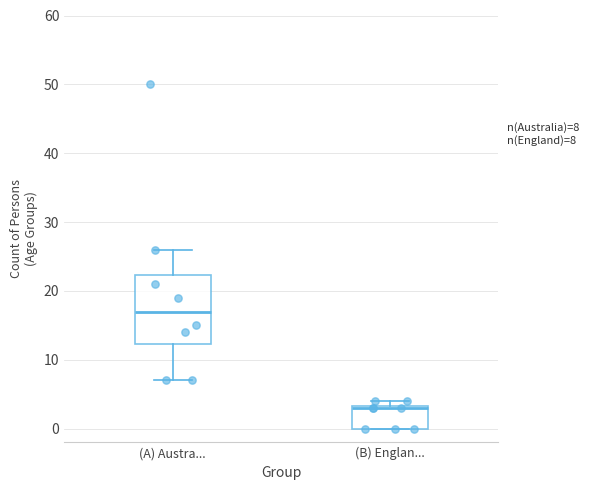

Which box has the lowest median line?

(B) Englan...